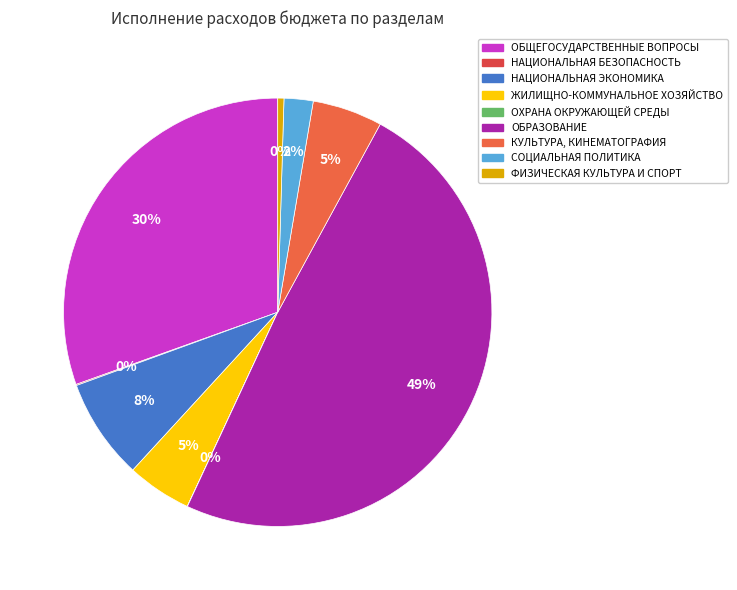

Which category has the smallest portion of the pie?

ОХРАНА ОКРУЖАЮЩЕЙ СРЕДЫ